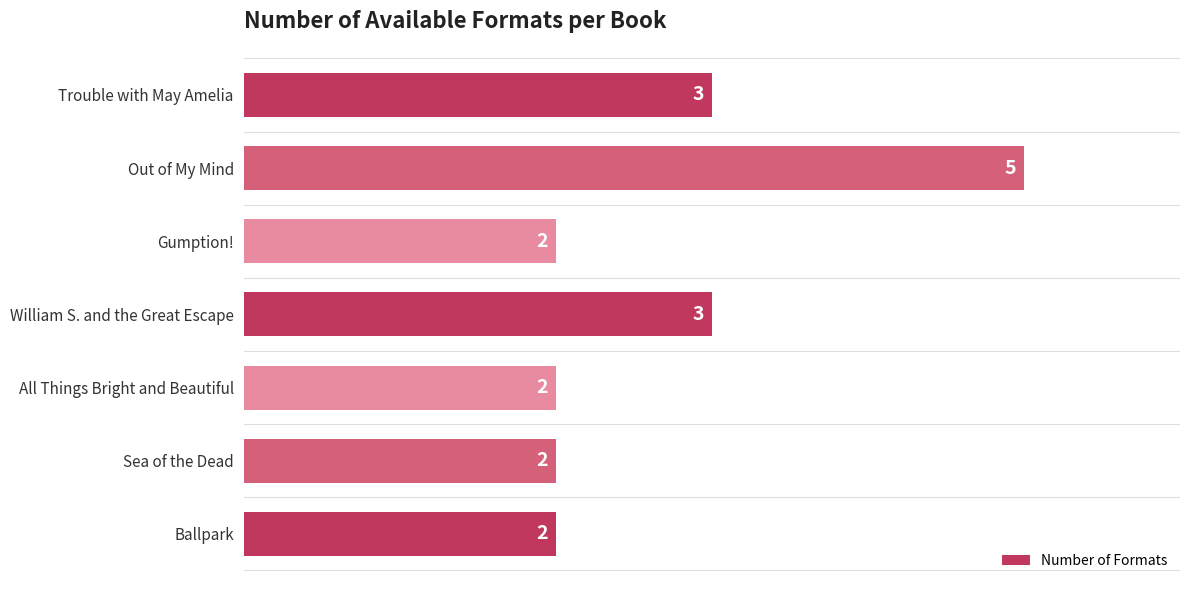

What is the difference between the maximum and minimum values?

3